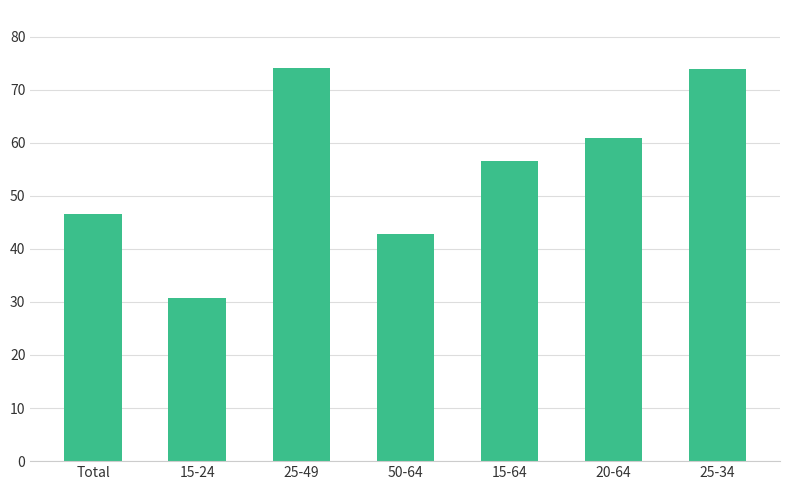

How many distinct data groups are displayed?

1